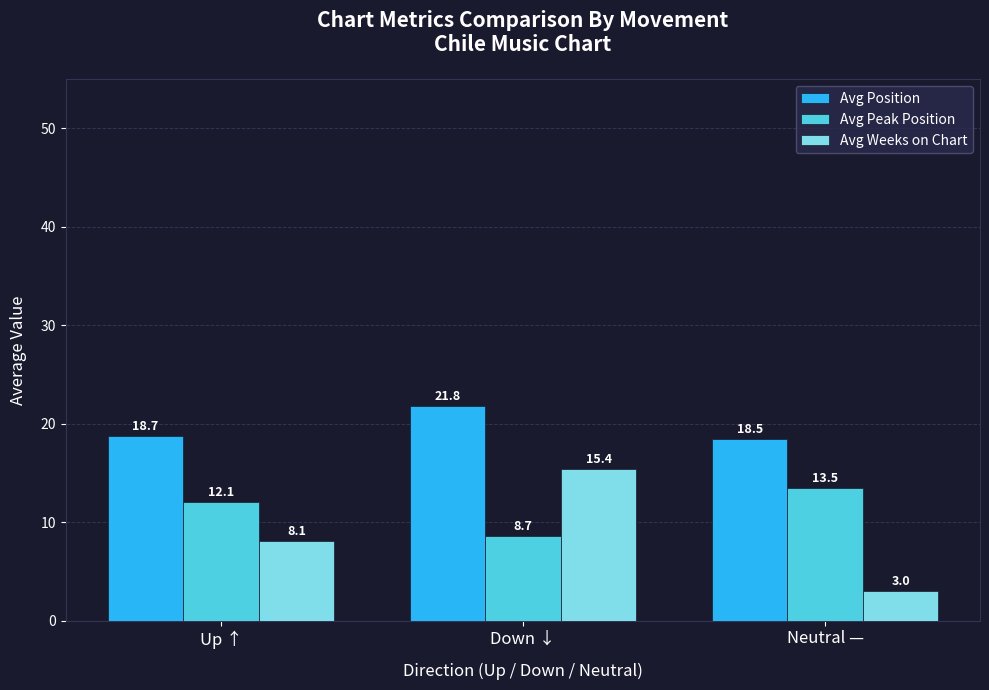

Which category has the lowest value in the Avg Peak Position series?

Down ↓